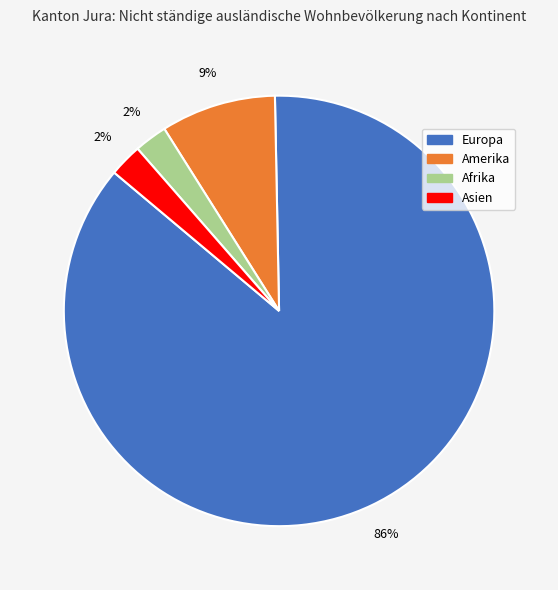

To the nearest percent, what is the average slice percentage?

25%